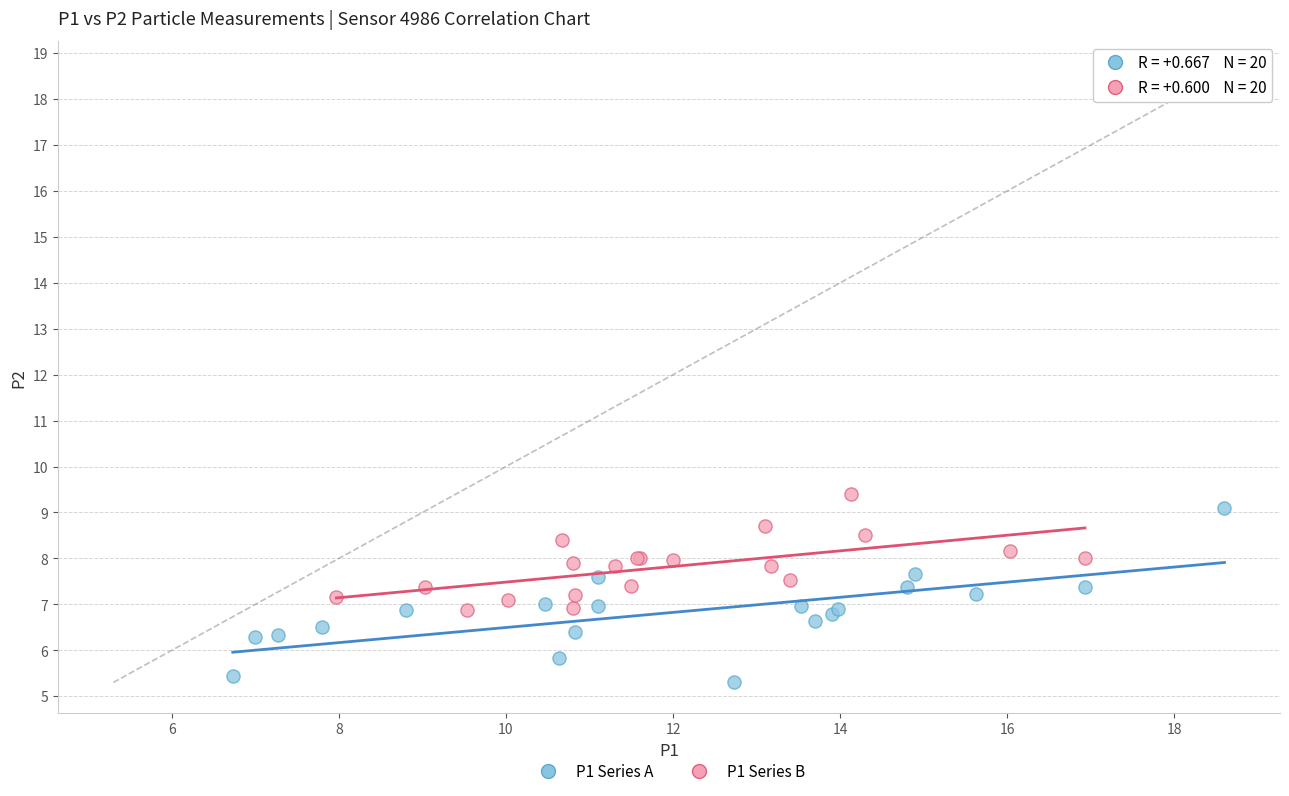

Which series contains the lowest Y value?

P1 Series A